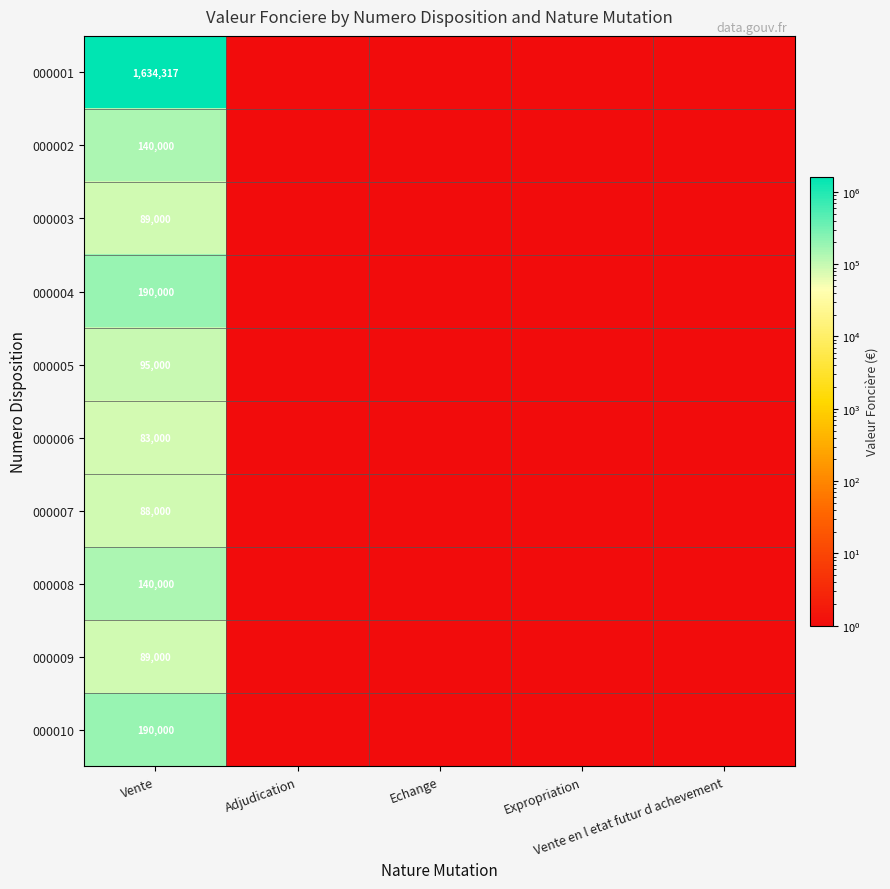

At which category does the chart reach its minimum across all series?

Adjudication